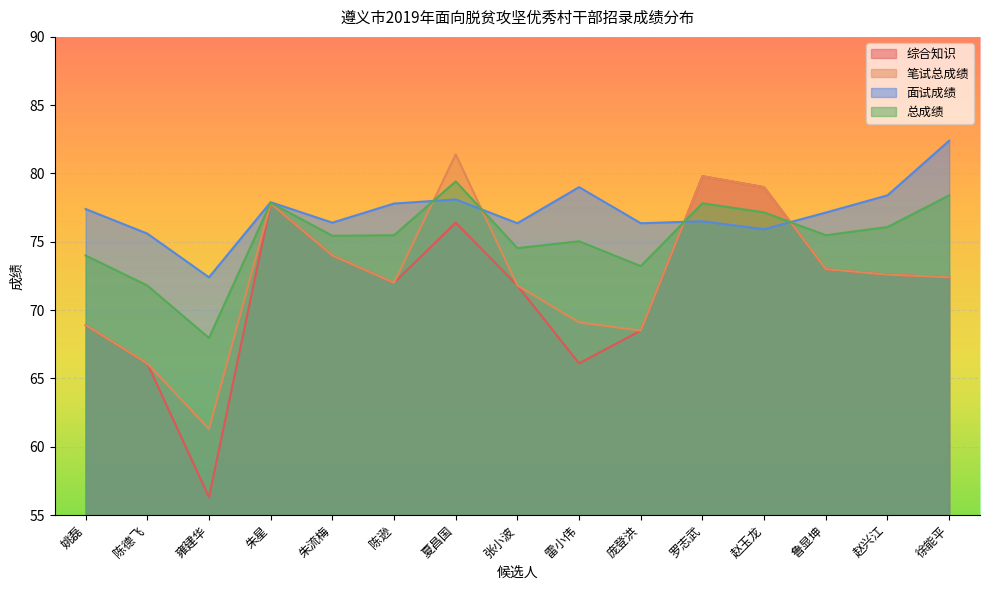

List the series in order of their peak value, highest first.

面试成绩, 笔试总成绩, 综合知识, 总成绩